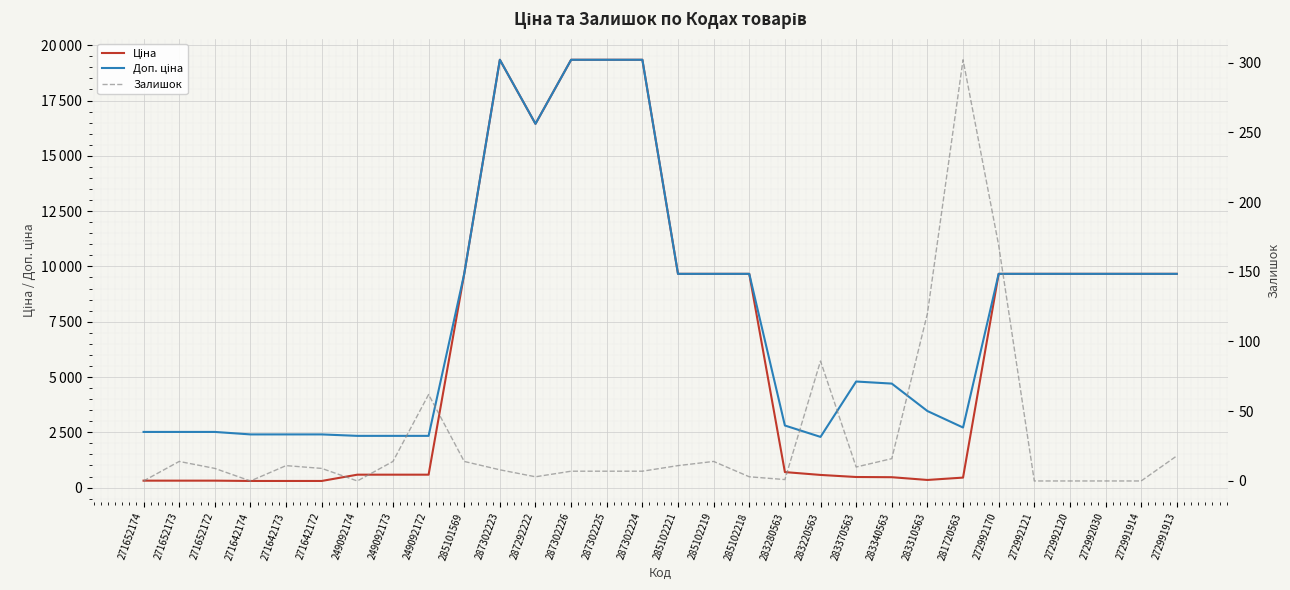

Is the value of Доп. ціна at 283310563 greater than the value of Ціна at 283220563?

Yes